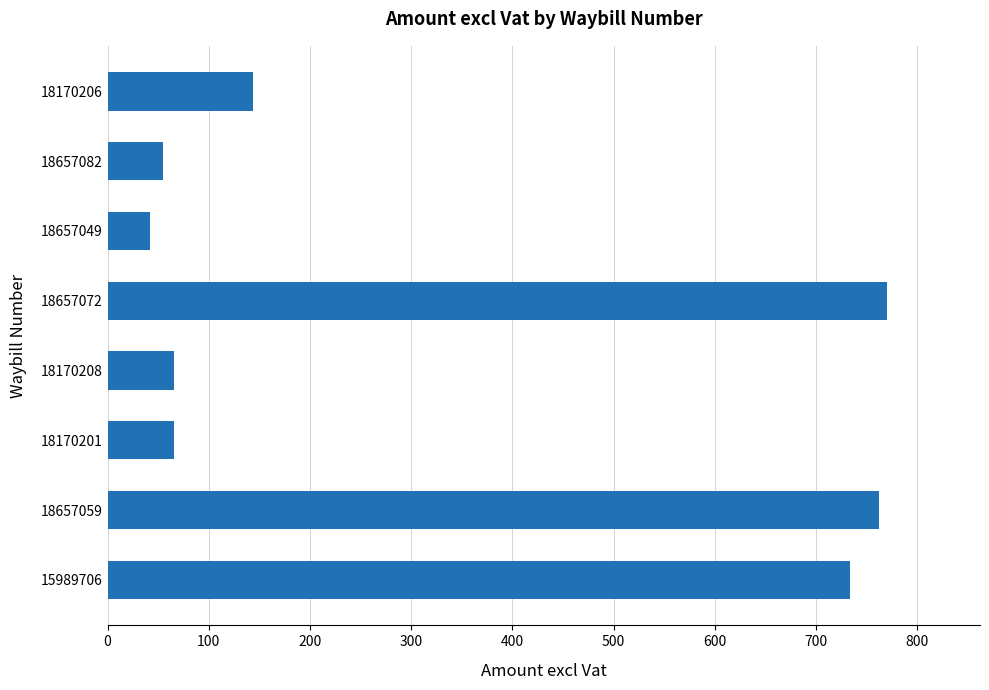

What is the maximum value shown in the chart?

769.6